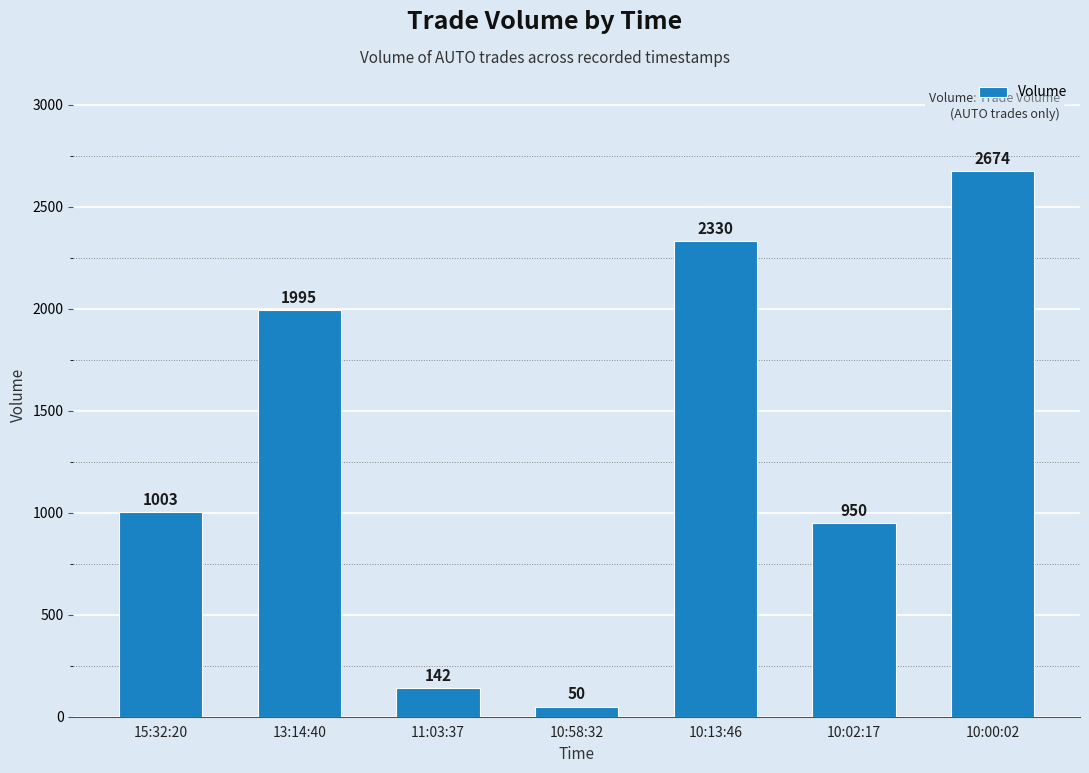

Reading left to right, what are all the values shown in this chart?

1003	1995	142	50	2330	950	2674